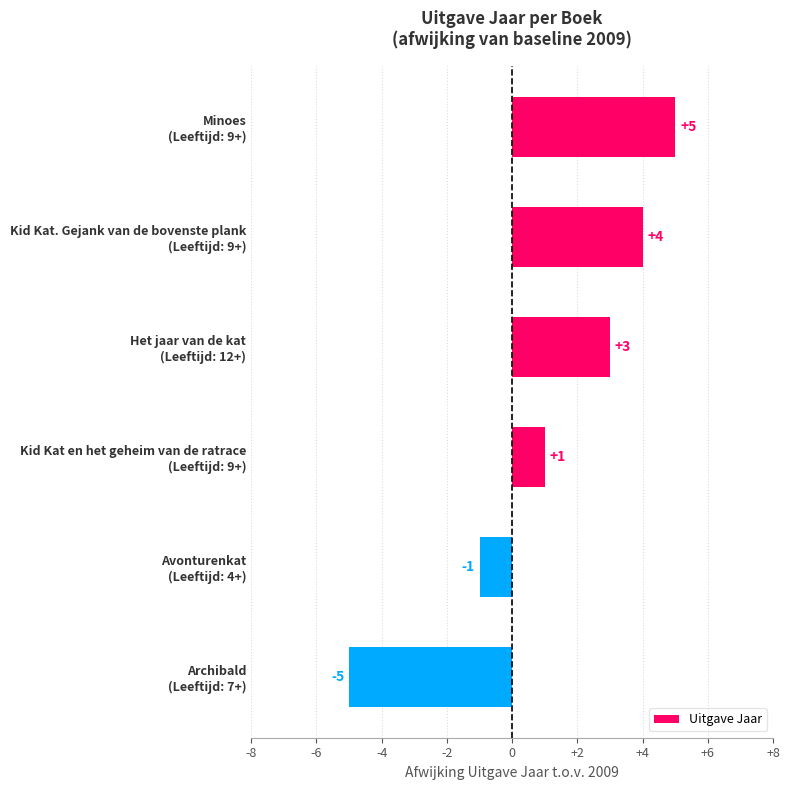

How many bars are there in total?

6